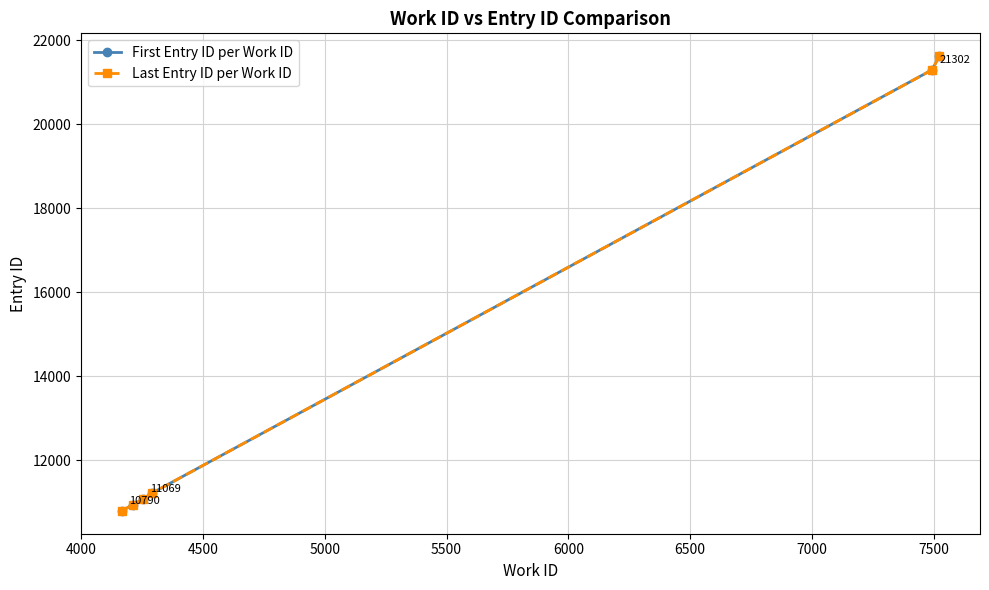

What are all the series names shown in the legend?

First Entry ID per Work ID, Last Entry ID per Work ID